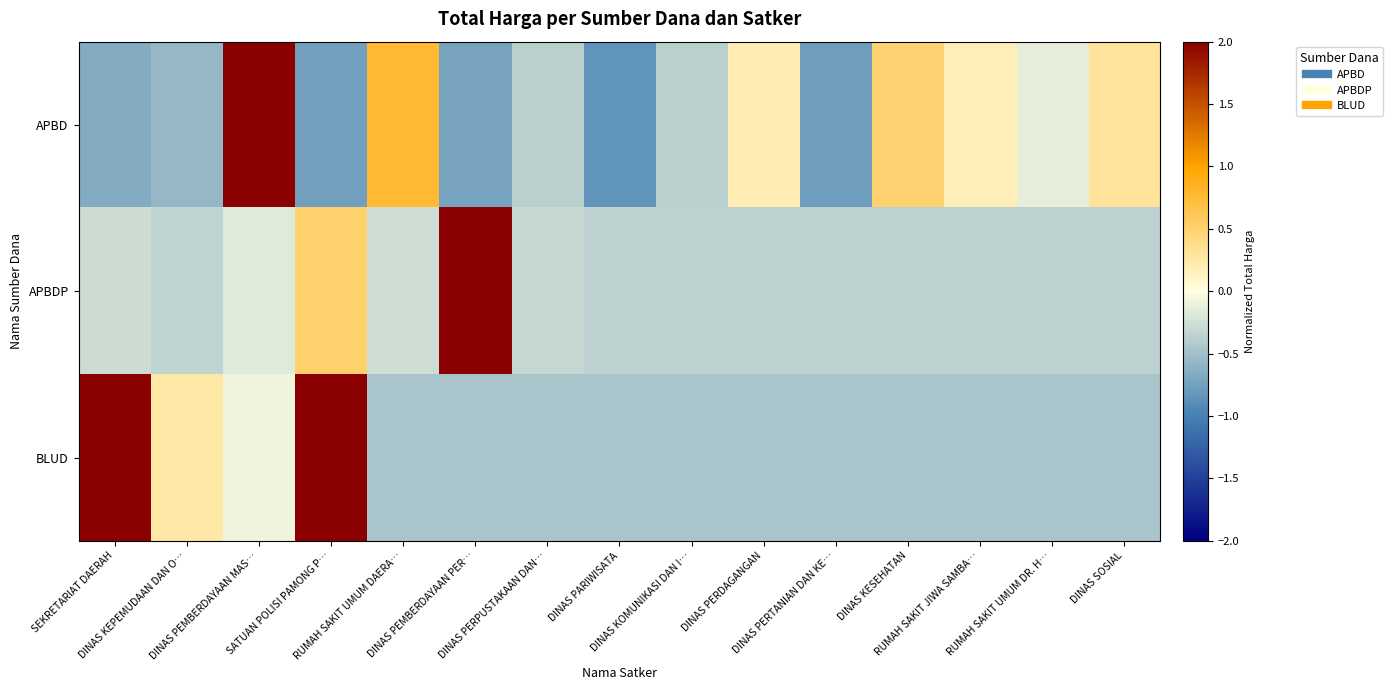

Which category has the lowest value across all series?

DINAS PARIWISATA